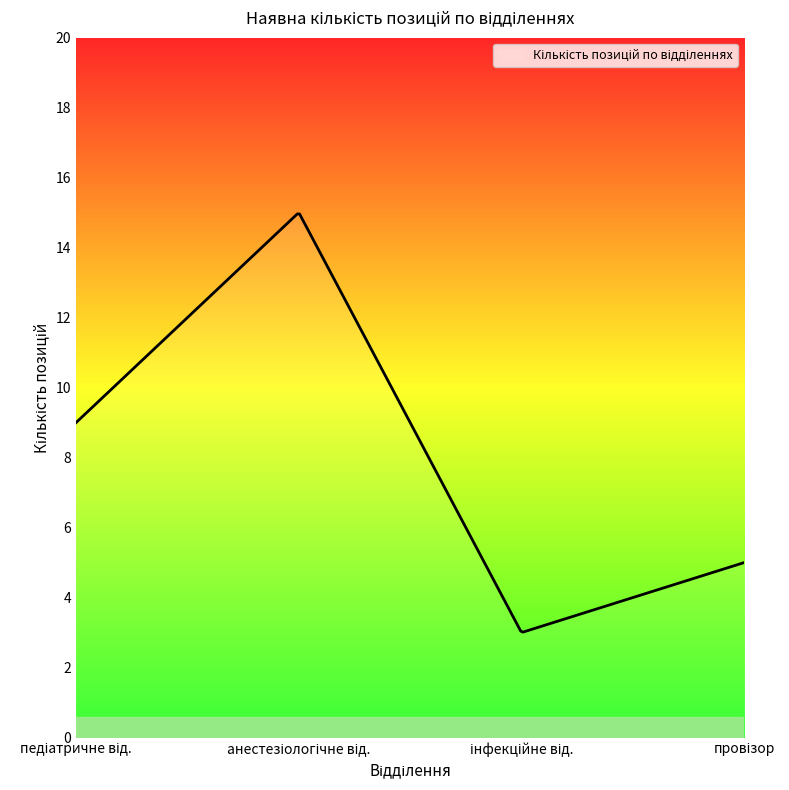

What is the maximum value shown in the chart?

15.0